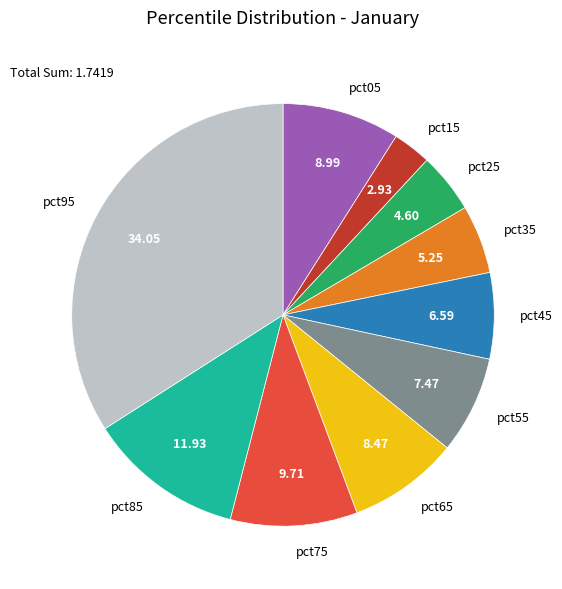

Is the sum of pct95 and pct05 greater than half?

No